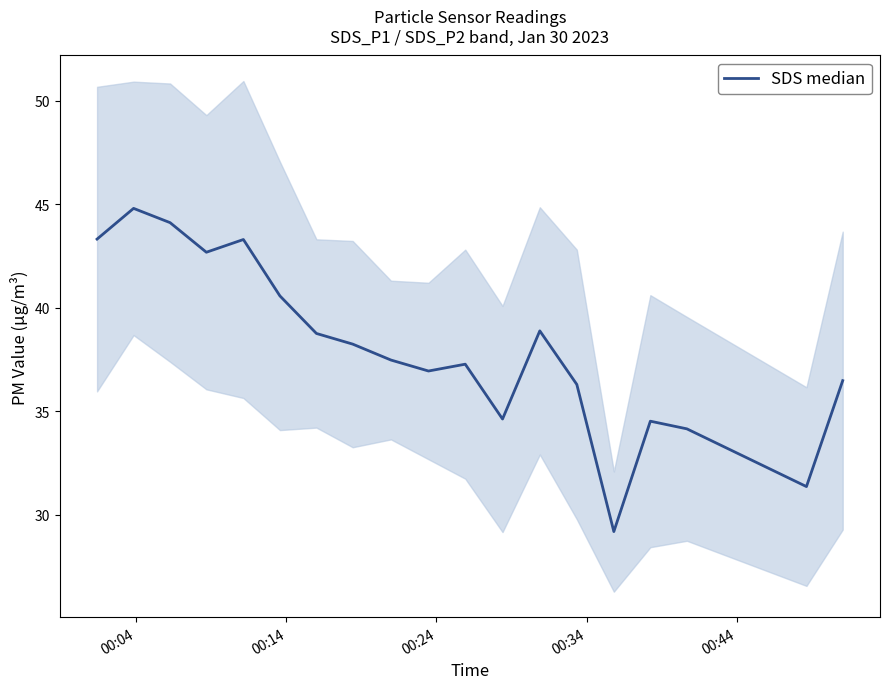

What is the maximum value shown in the chart?

44.8